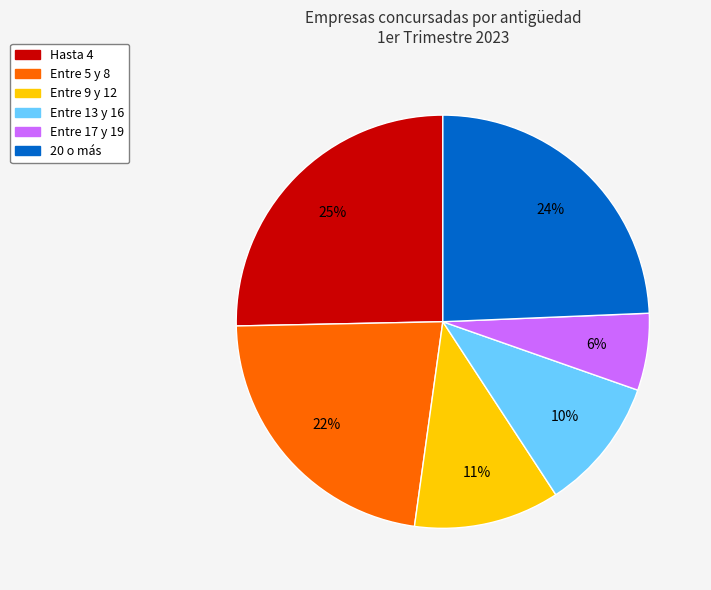

What percentage is the Entre 13 y 16 slice, to the nearest percent?

10%